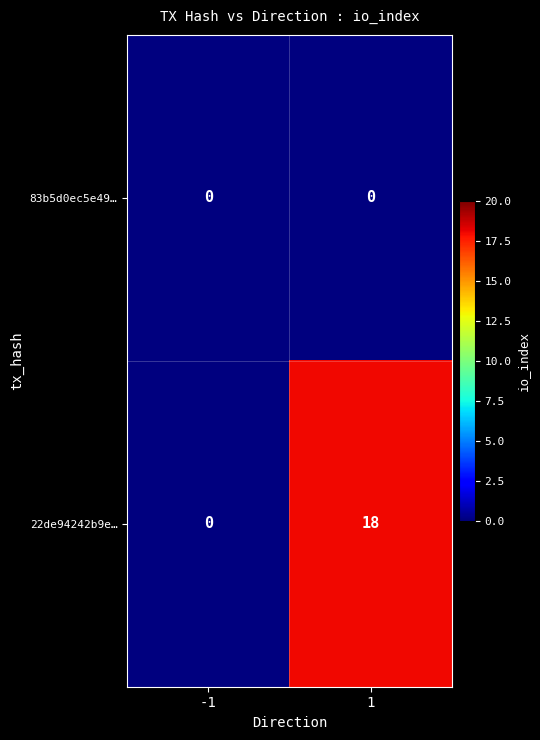

At 1, list the series in order from largest to smallest.

22de94242b9e…, 83b5d0ec5e49…